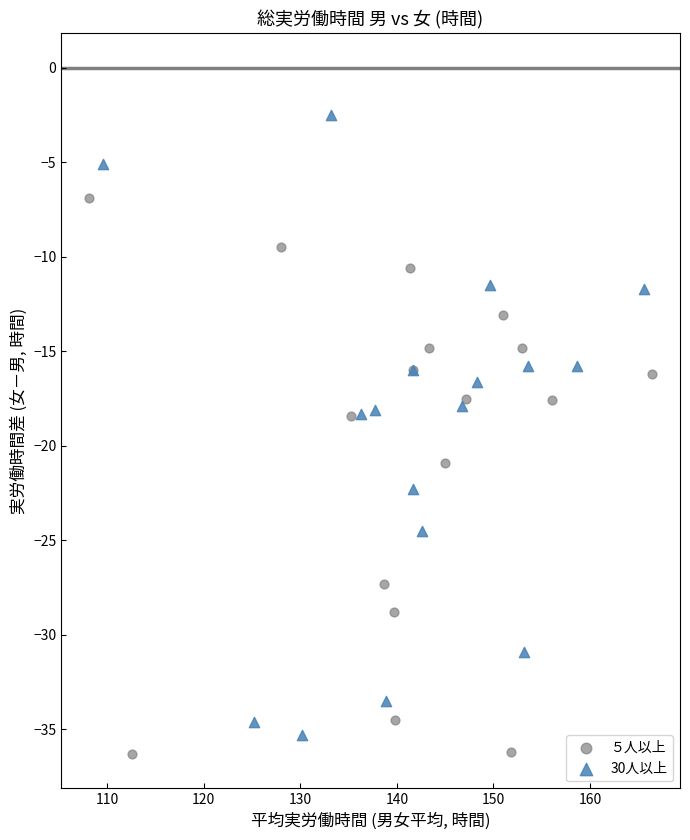

Which series reaches the maximum Y coordinate?

30人以上